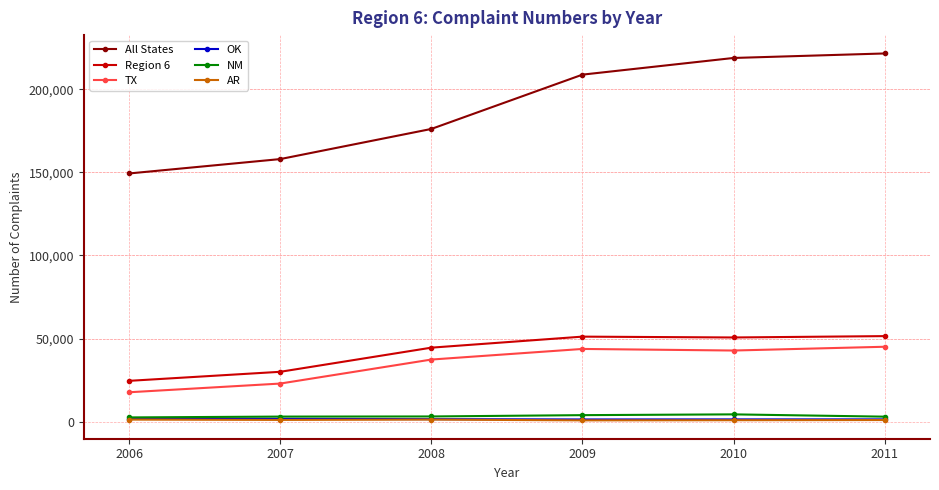

At which label does All States reach its minimum?

2006